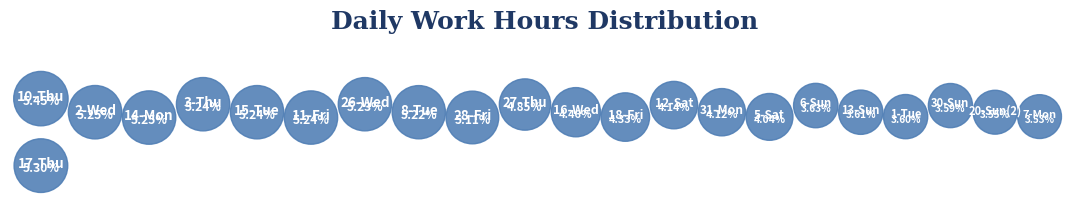

How much of the chart is everything except 18-Fri?

95.7%